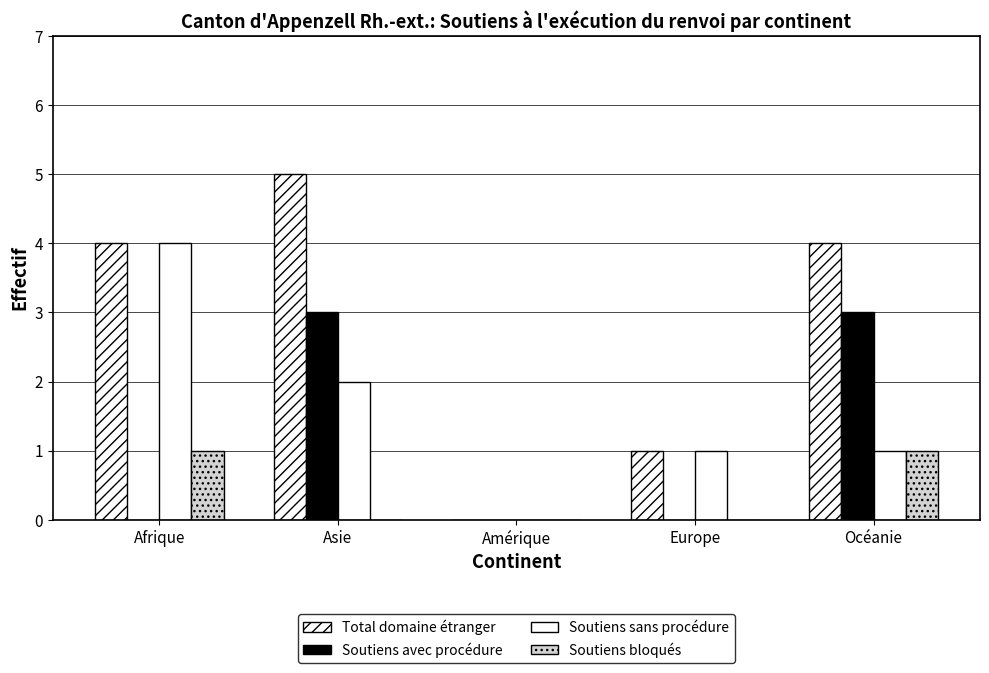

Is the value of Soutiens avec procédure at Océanie greater than the value of Soutiens bloqués at Europe?

Yes